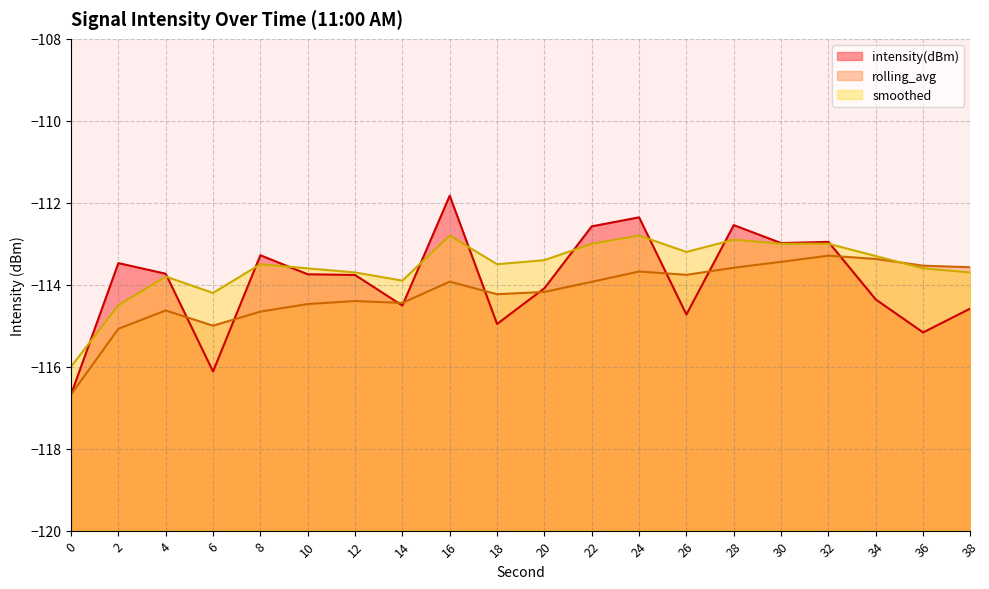

Does the chart have visible grid lines?

Yes